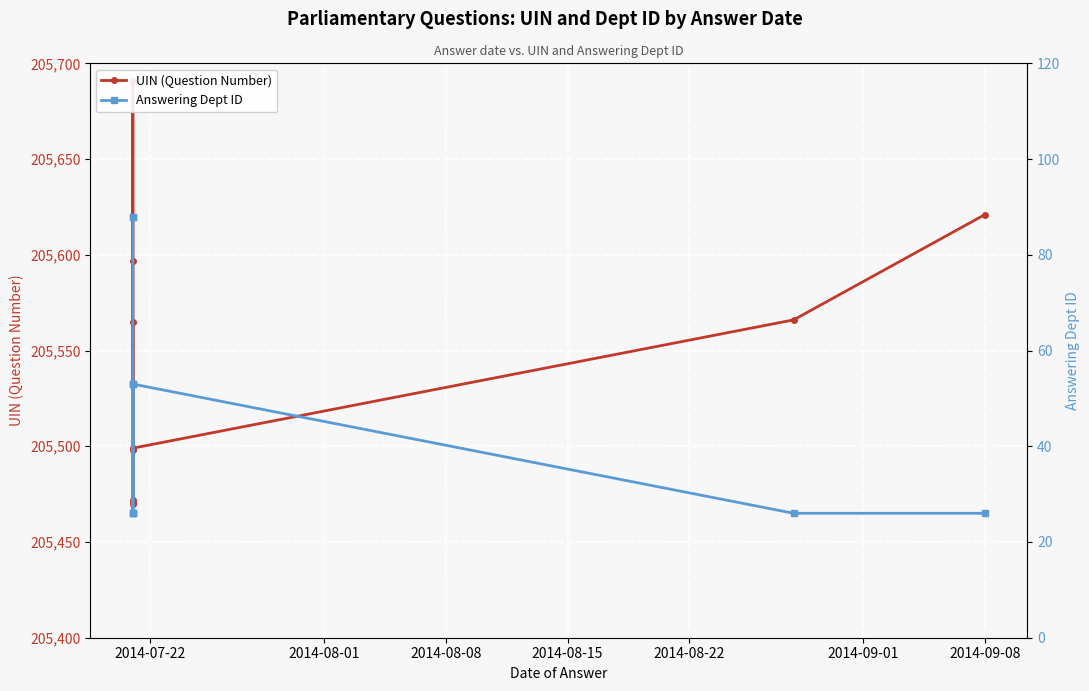

How many data points in UIN (Question Number) are less than 205565?

5